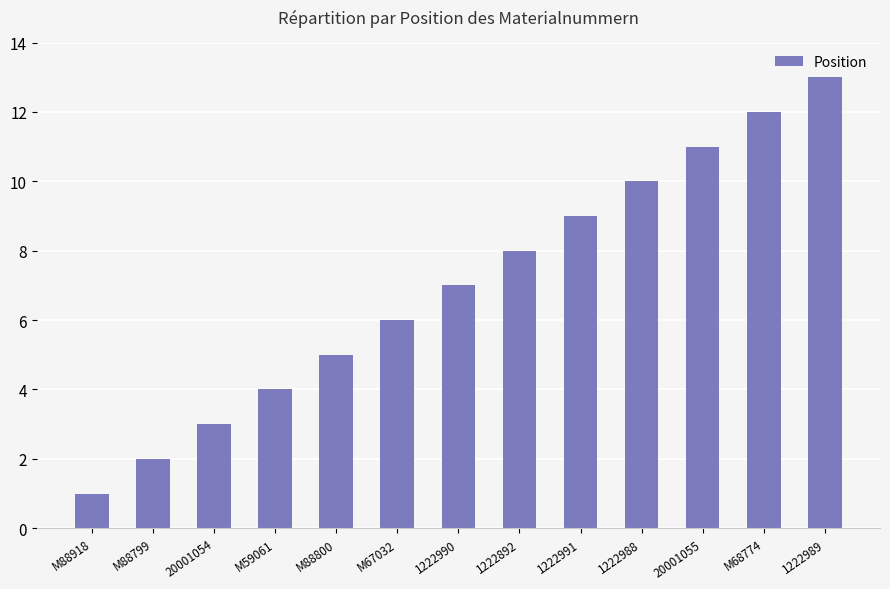

What is the sum of the values at 1222988 and M88918?

11